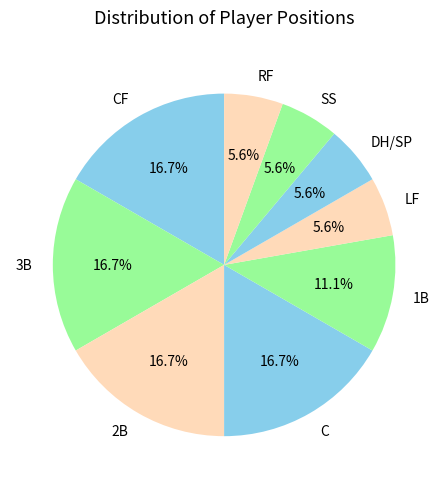

Between SS and CF, which is larger?

CF